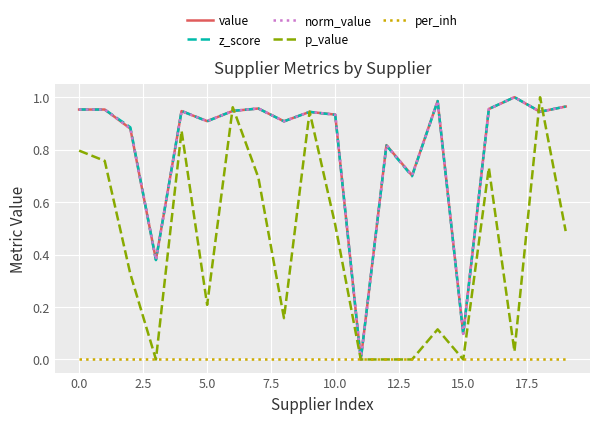

Does the chart have visible grid lines?

Yes